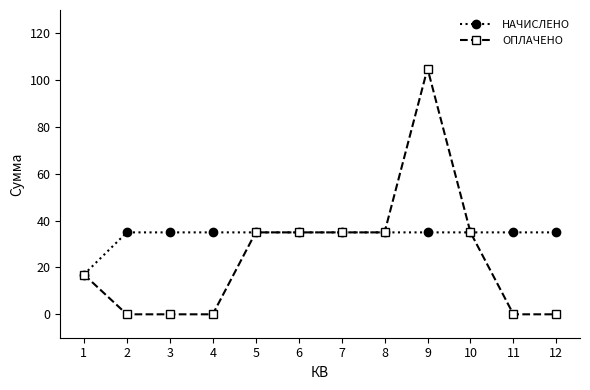

What is the total value across all series at 9?

140